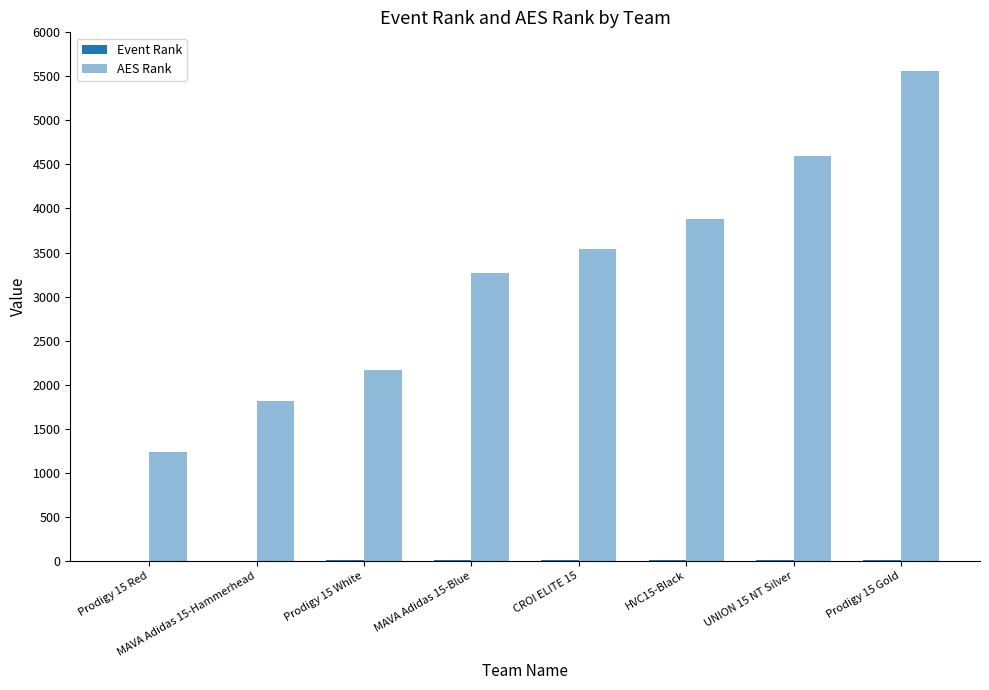

How many distinct data groups are displayed?

2